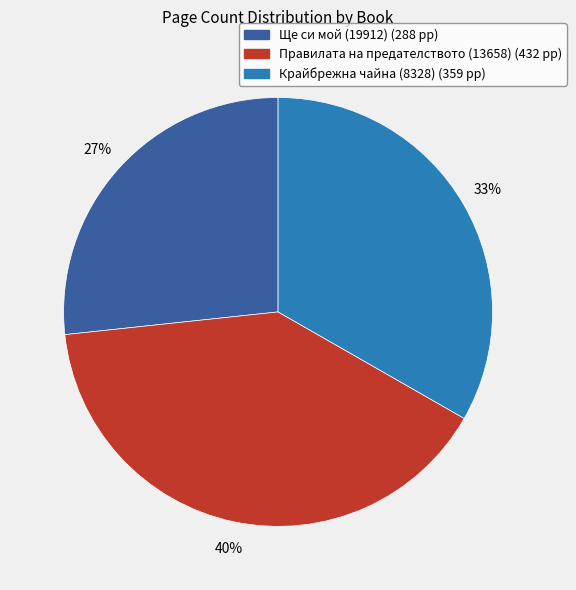

Is there any slice that represents more than half of the pie?

No